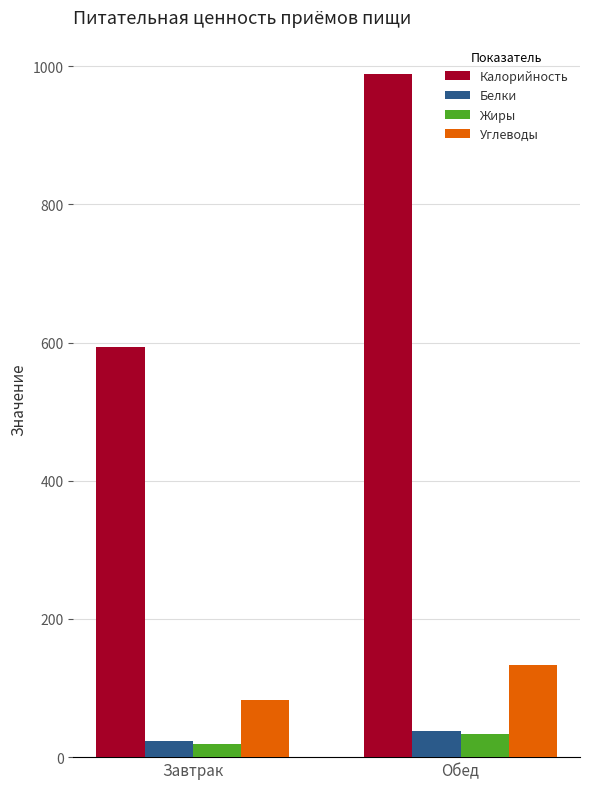

Between Завтрак and Обед, which series saw the biggest shift?

Калорийность